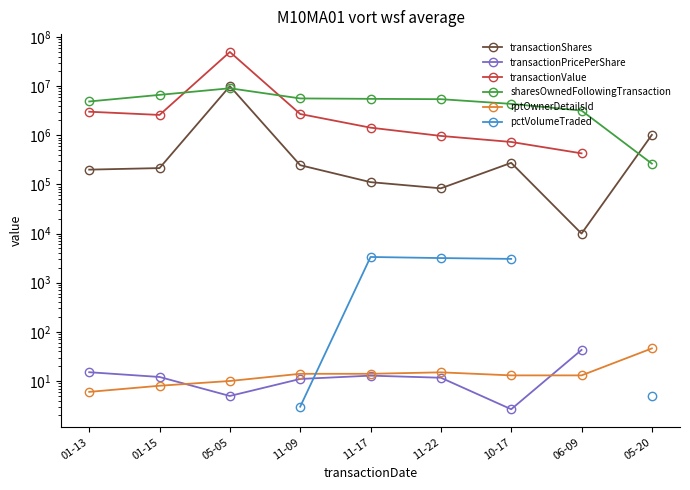

True or false: sharesOwnedFollowingTransaction and pctVolumeTraded intersect in this chart.

False